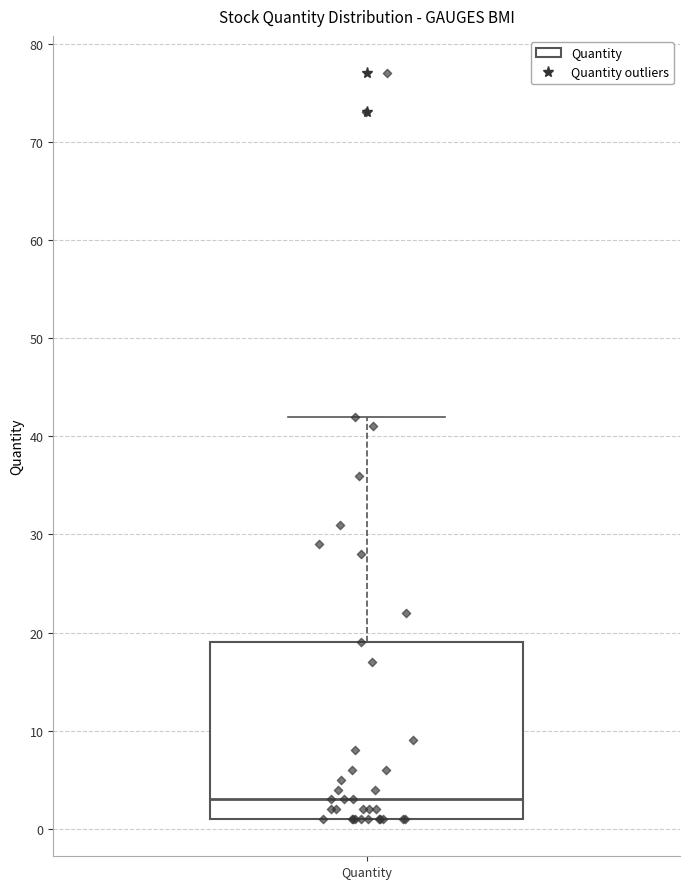

Where is the lower edge of the box for Quantity on the y-axis? The values are not printed on the chart, so give them approximately, as read against the axis.

1